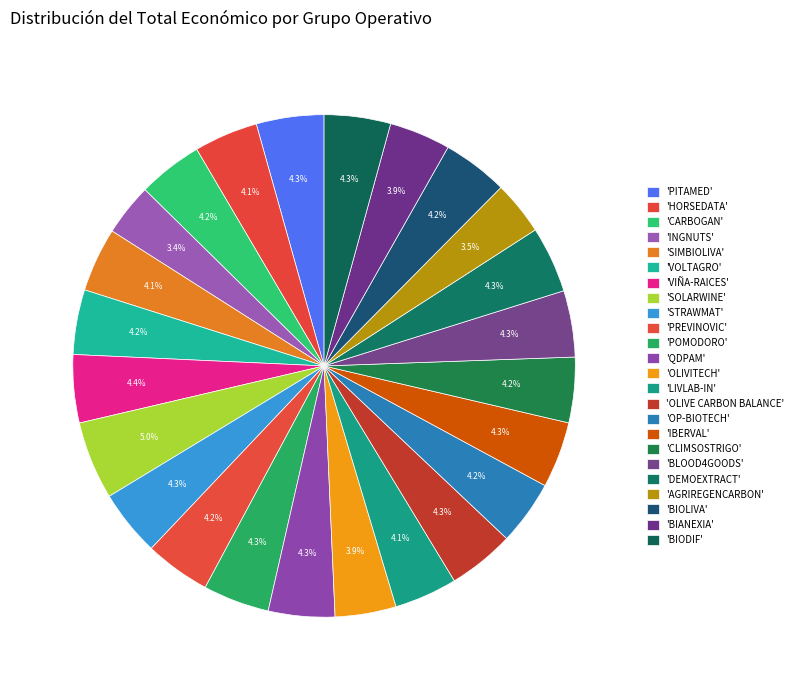

Is there any slice that represents more than half of the pie?

No